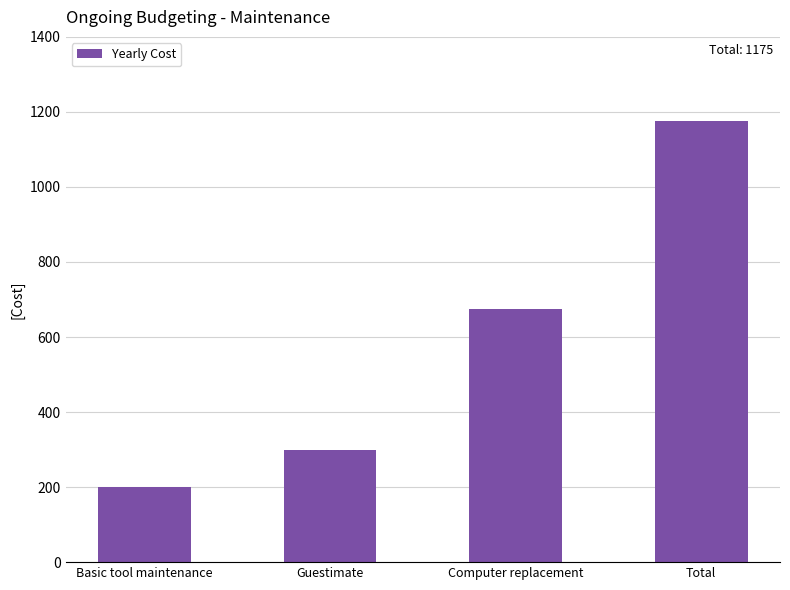

Does the chart contain stacked bars?

No